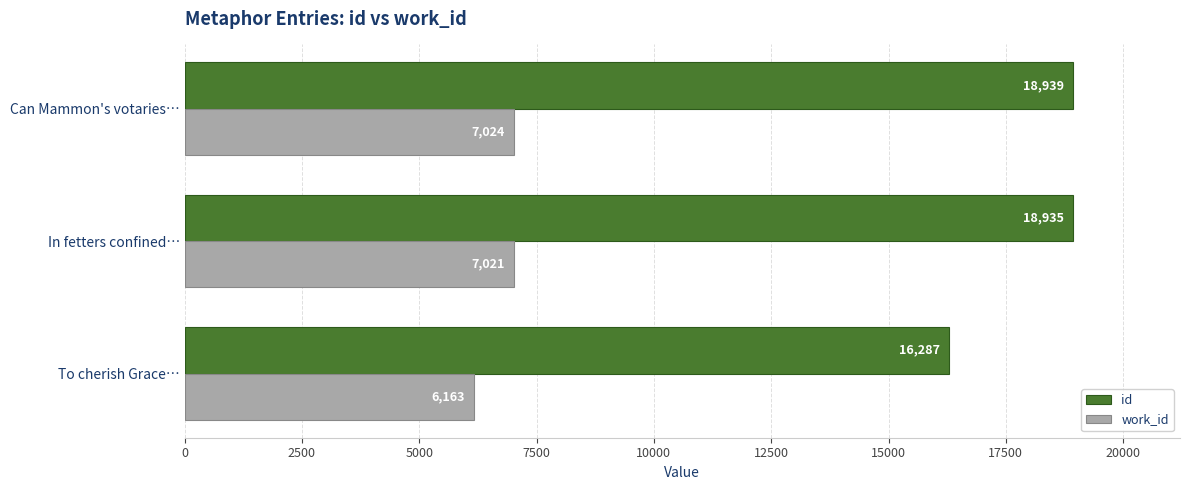

At how many categories does at least one series exceed 11782?

3